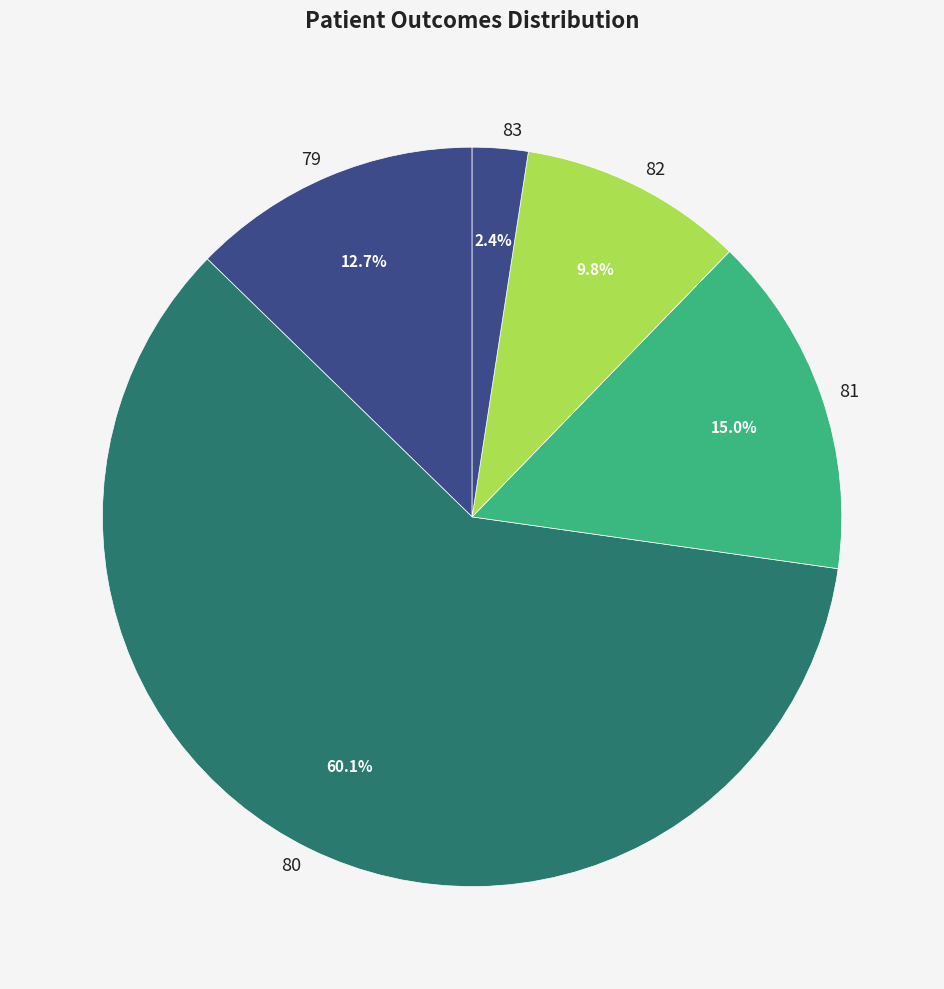

Count the number of slices in the pie.

5